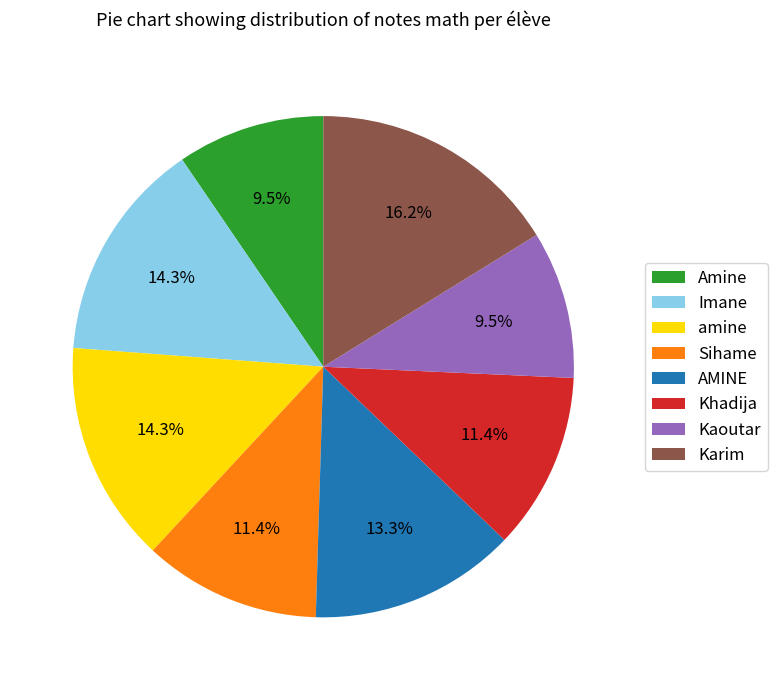

To the nearest percent, what portion does Karim represent?

16%